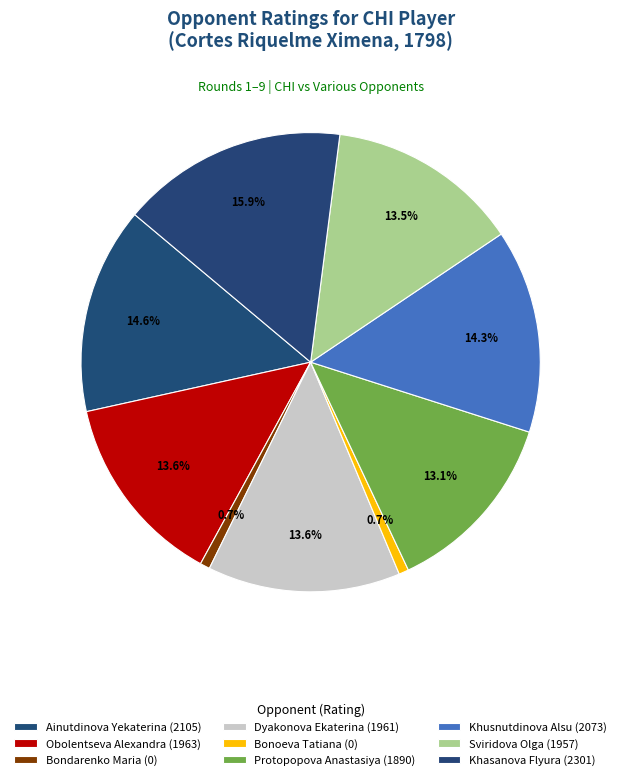

Which category has the biggest portion of the pie?

Khasanova Flyura